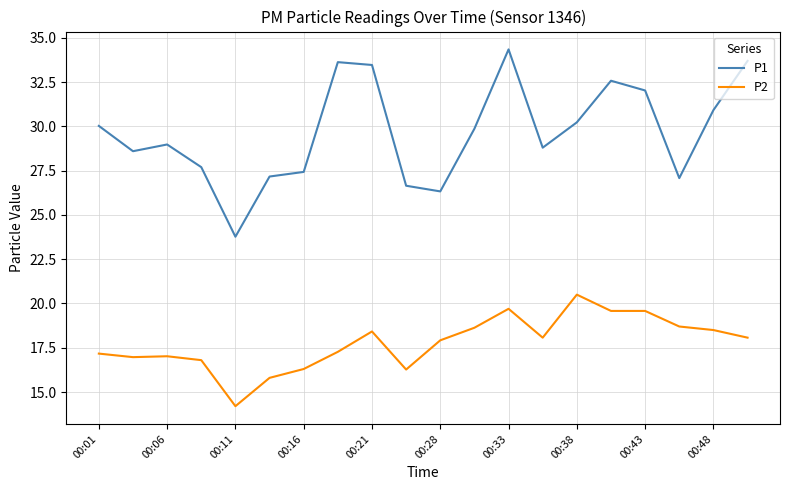

True or false: P1 and P2 intersect in this chart.

False